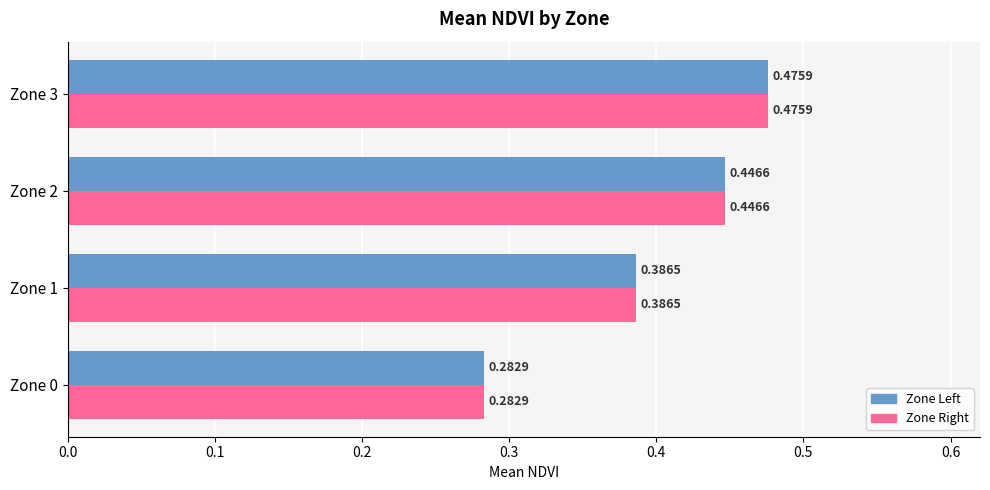

What is the total value across all series at Zone 1?

0.8